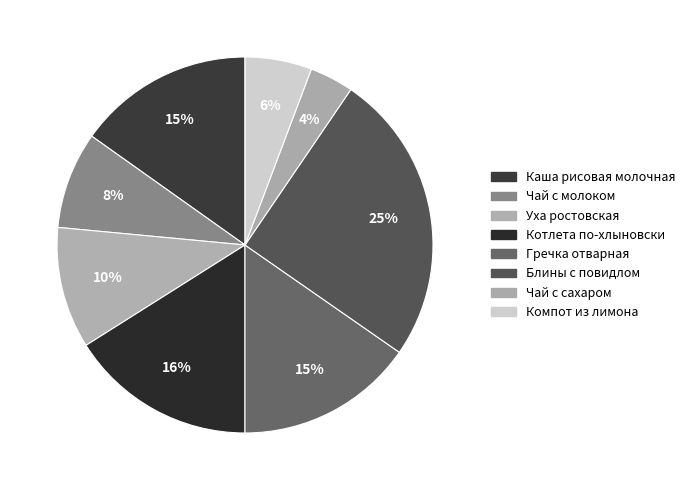

How many segments does this pie chart have?

8